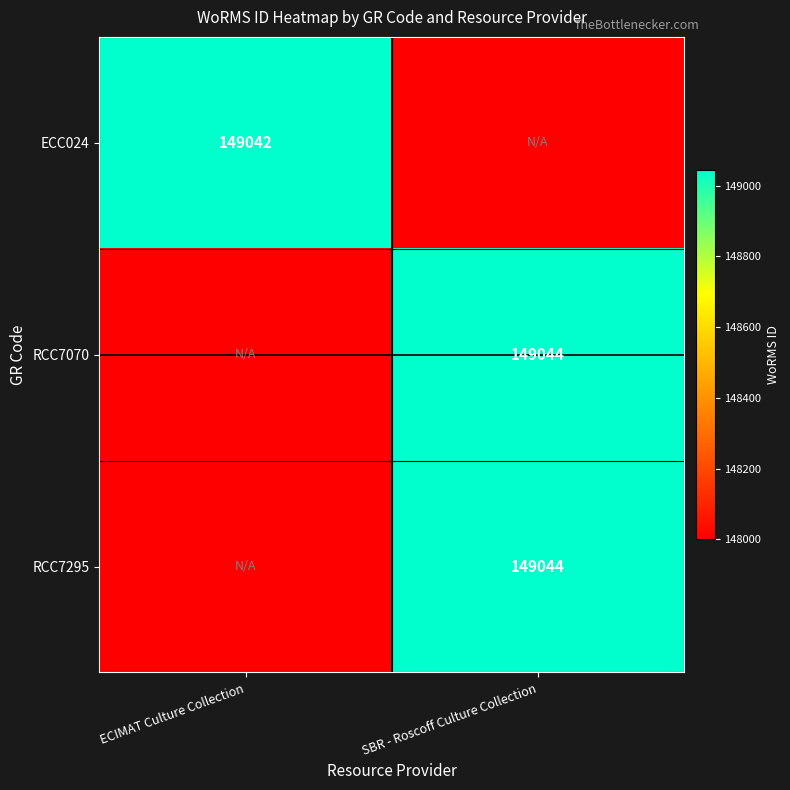

True or false: RCC7070 has a value of 149044 at SBR - Roscoff Culture Collection.

True